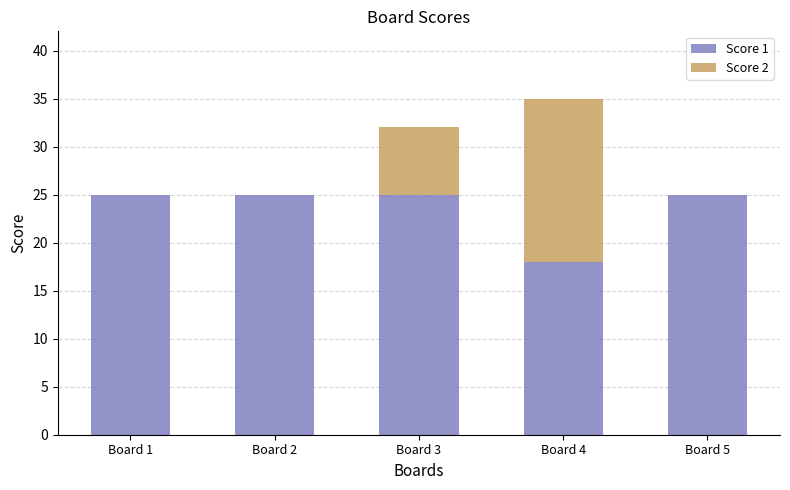

The value of Score 1 at Board 5 is 25. True or false?

True